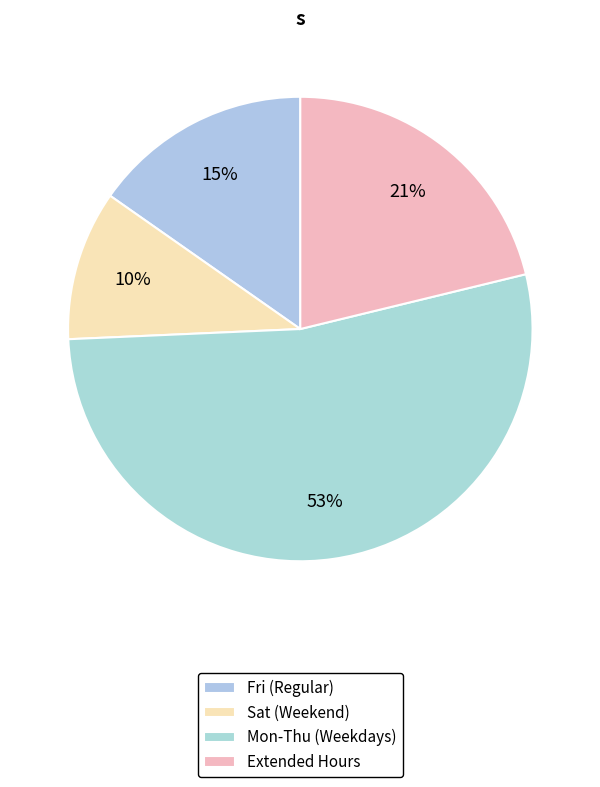

How many slices are in this pie chart?

4